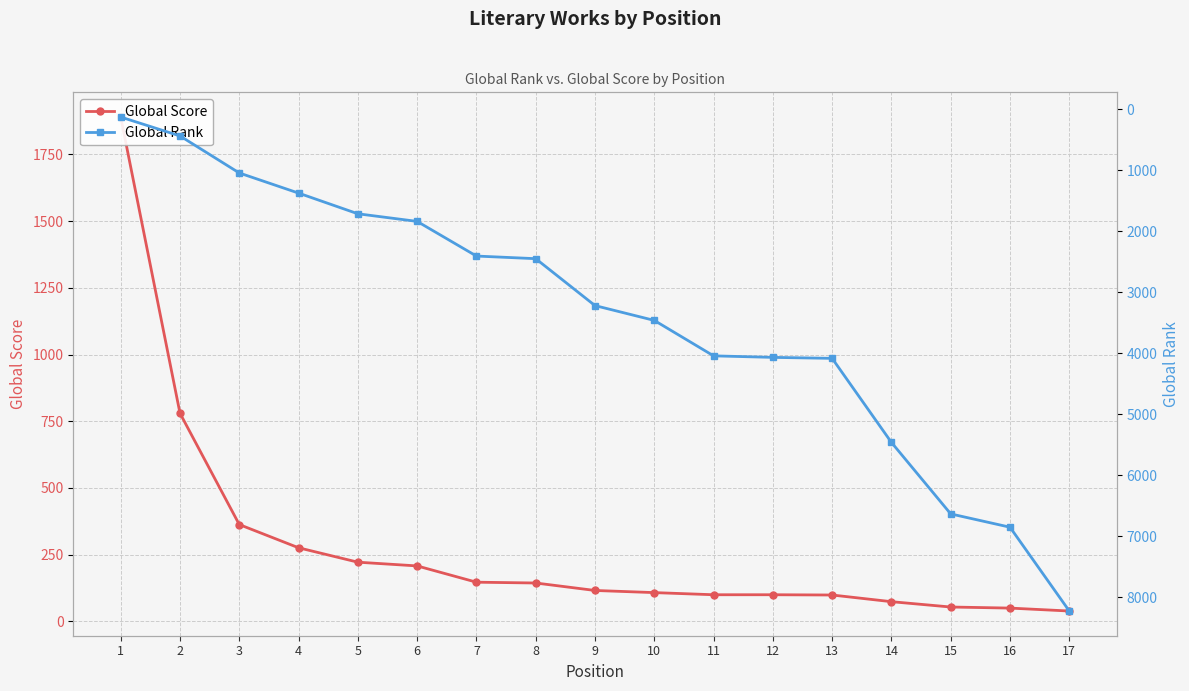

Where does the Global Score series first go above 116?

1